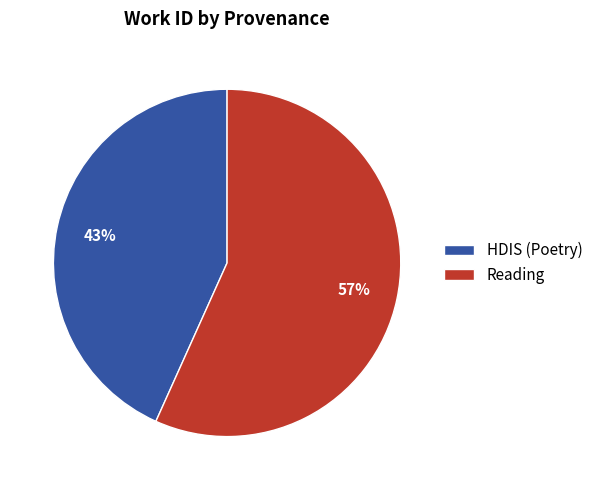

Is it true that Reading is 51% of the pie?

False